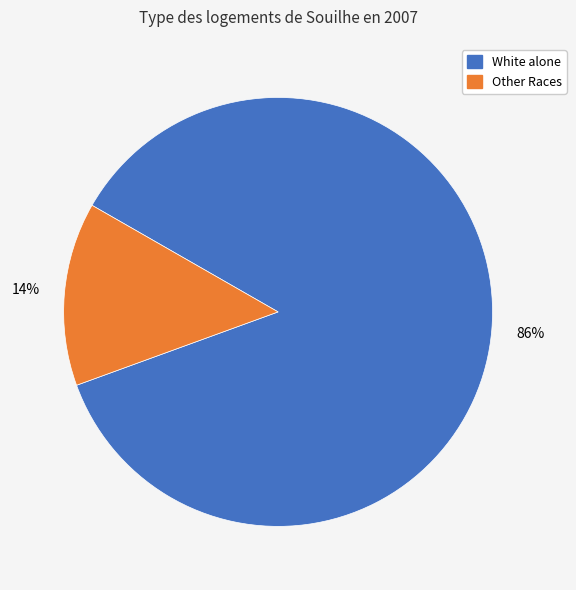

Is there a majority slice in this chart?

Yes